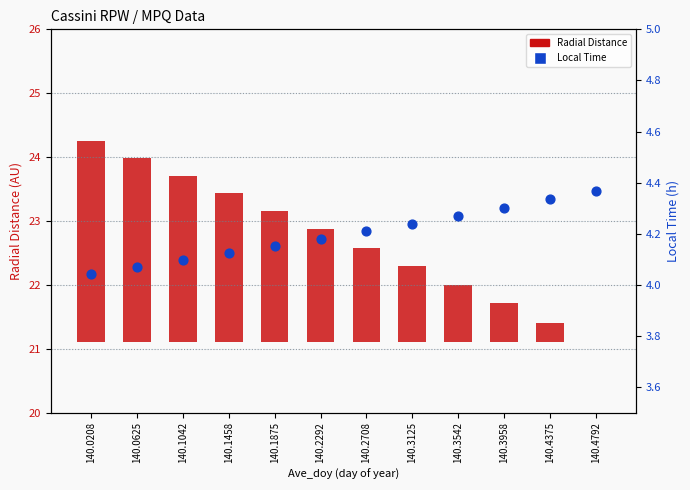

Which series reaches the minimum Y coordinate?

Radial Distance